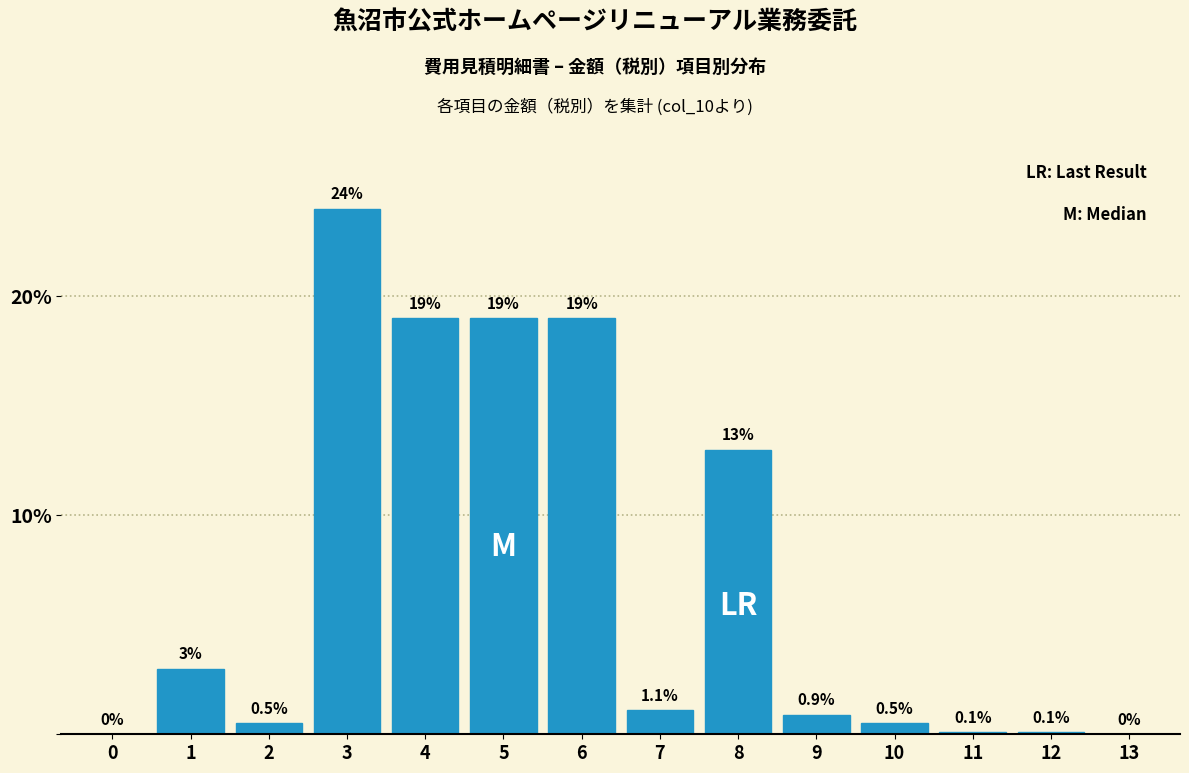

Reading right to left, list all the values displayed in this chart.

13=0.0	12=0.1	11=0.1	10=0.5	9=0.9	8=13.0	7=1.1	6=19.0	5=19.0	4=19.0	3=24.0	2=0.5	1=3.0	0=0.0